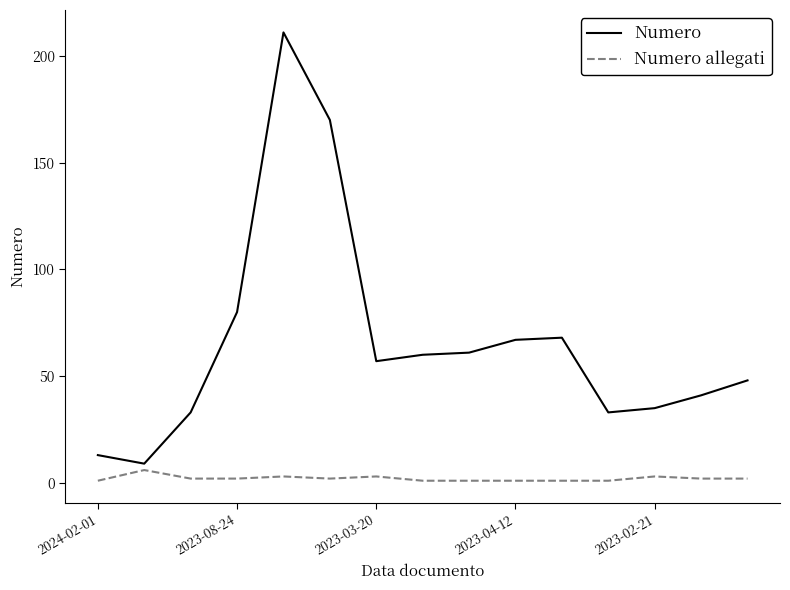

True or false: Numero allegati and Numero intersect in this chart.

False